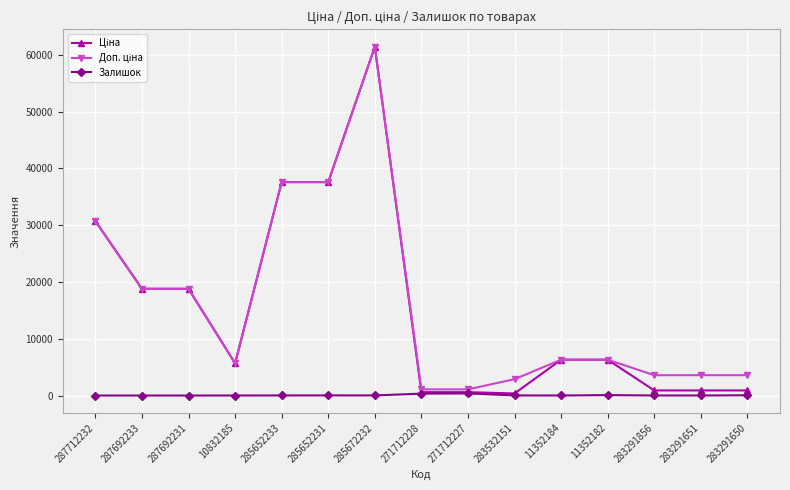

What is the maximum value shown in the chart?

61434.3